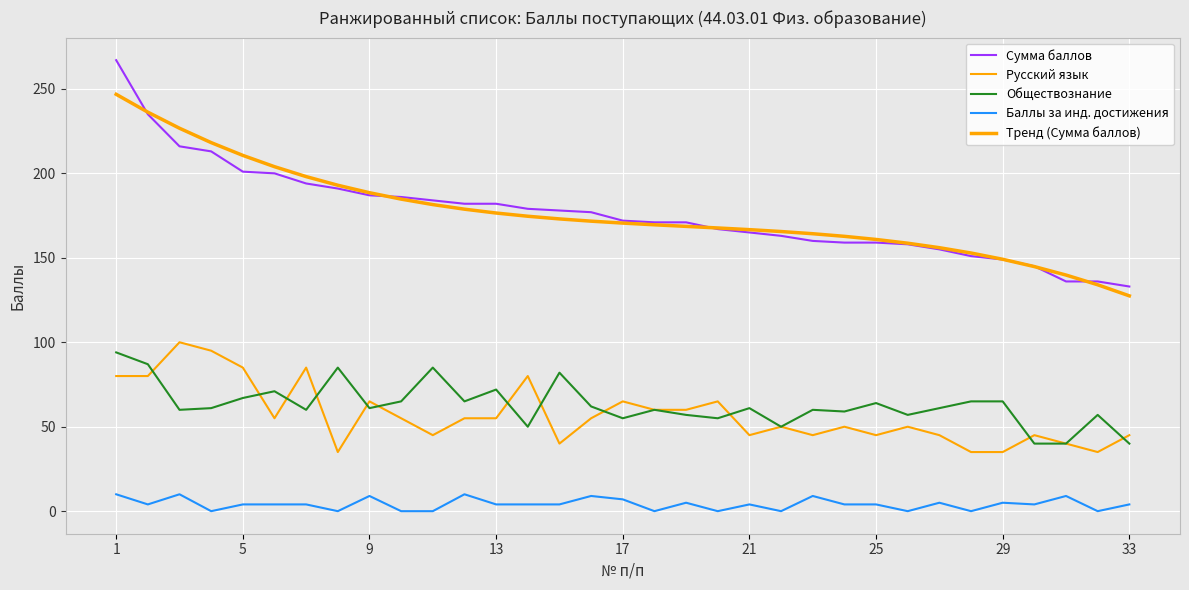

Rank the series by their maximum value, from highest to lowest.

Сумма баллов, Тренд (Сумма баллов), Русский язык, Обществознание, Баллы за инд. достижения